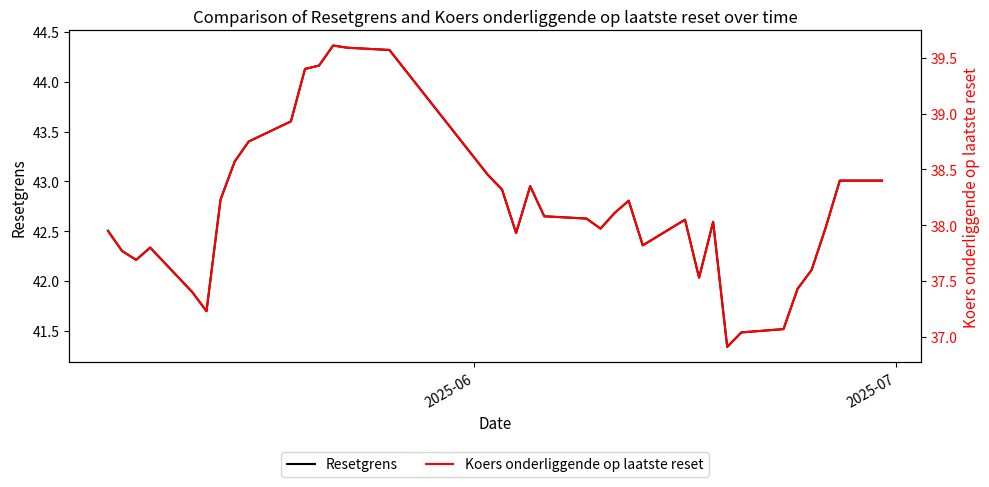

What is the sum of all Koers onderliggende op laatste reset values?

1488.4